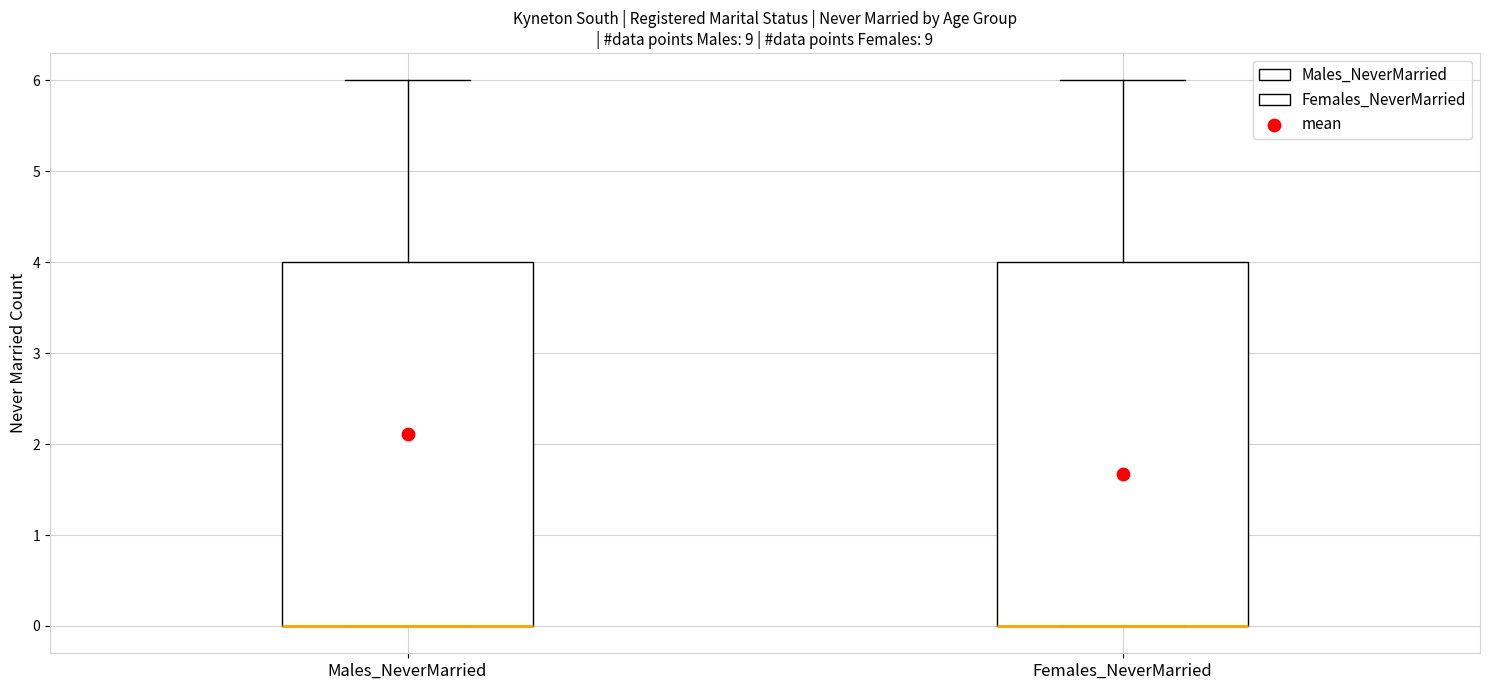

Where does the upper whisker of the box for Males_NeverMarried end on the y-axis? The values are not printed on the chart, so give them approximately, as read against the axis.

6